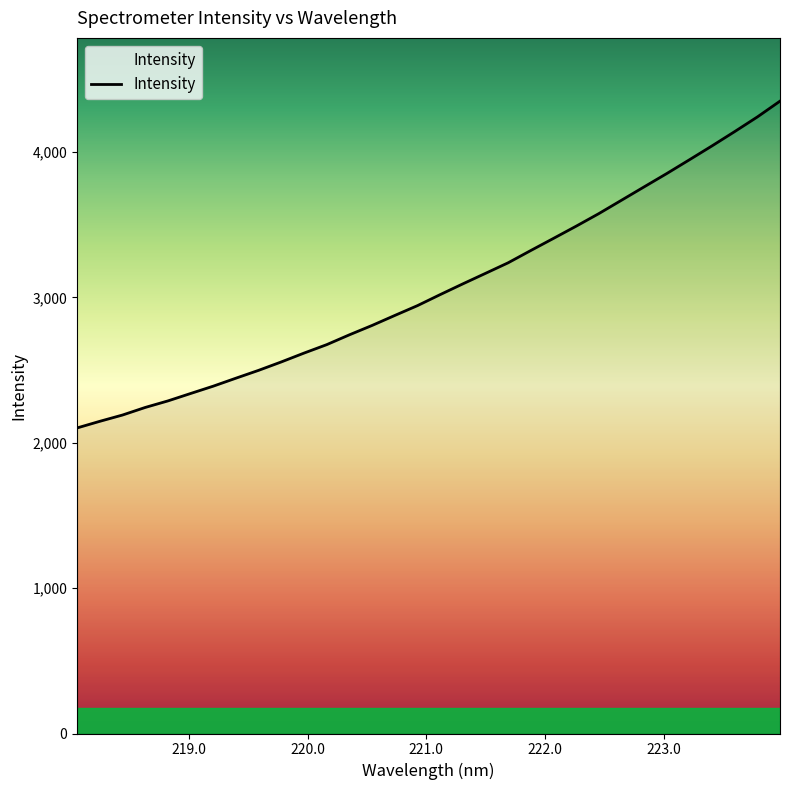

What is the smallest value displayed?

2101.7